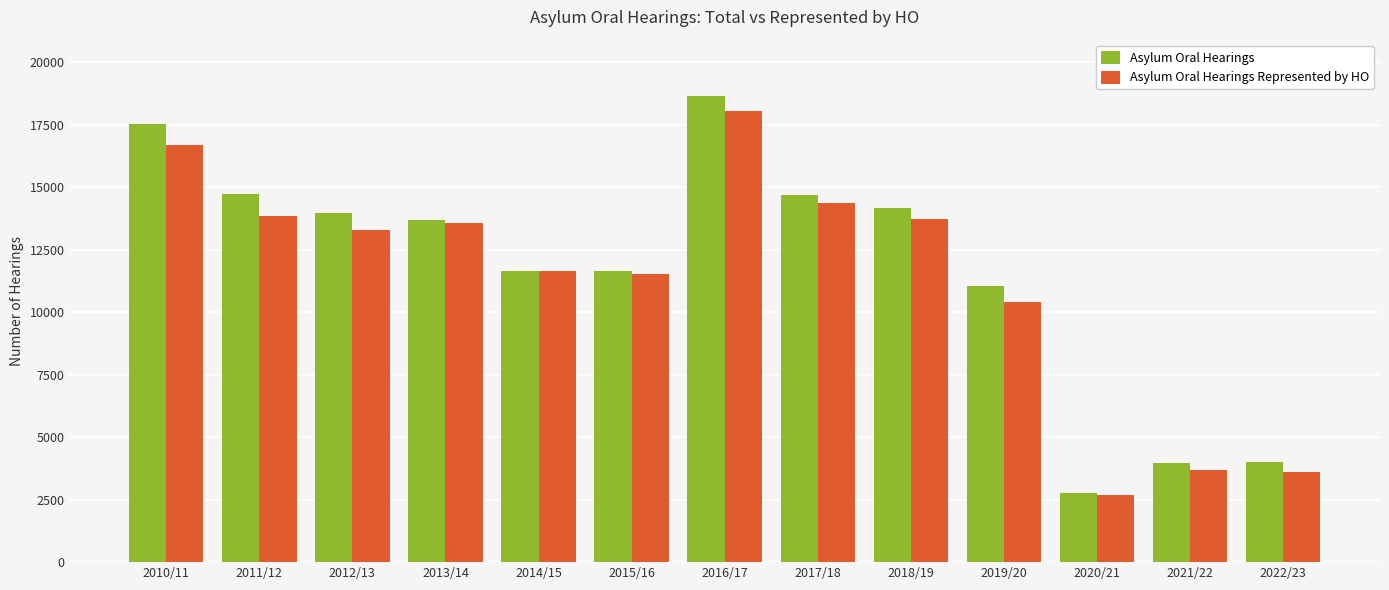

What is the smallest value displayed?

2674